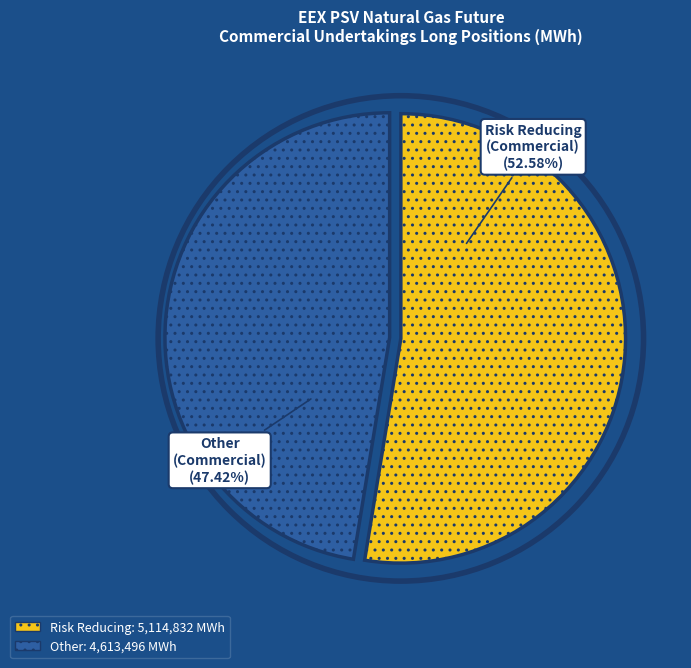

Count the number of slices in the pie.

2